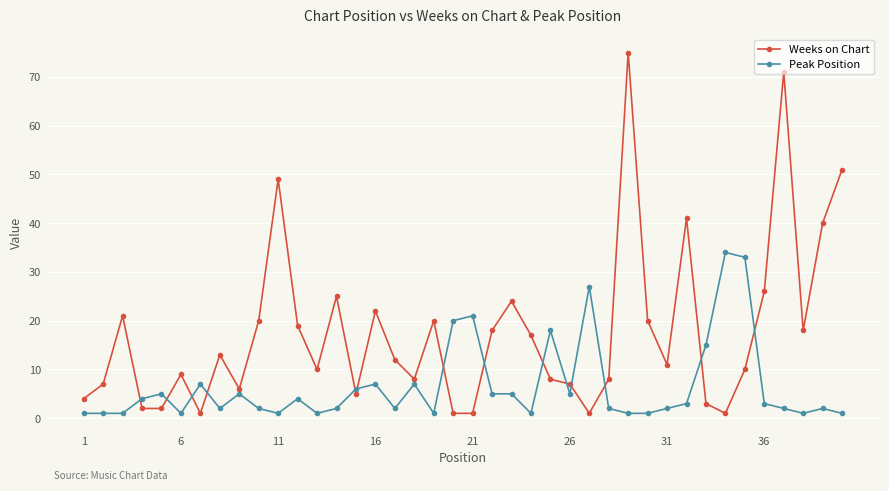

Which series has the largest total across all categories?

Weeks on Chart